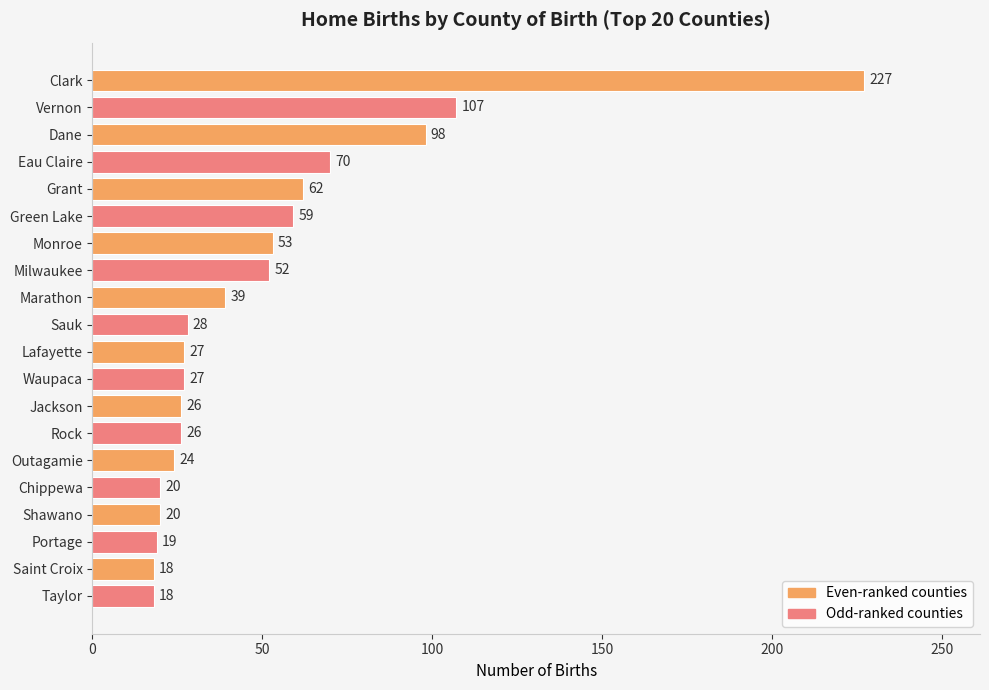

What is the ratio of the value at Clark to the value at Vernon?

2.1